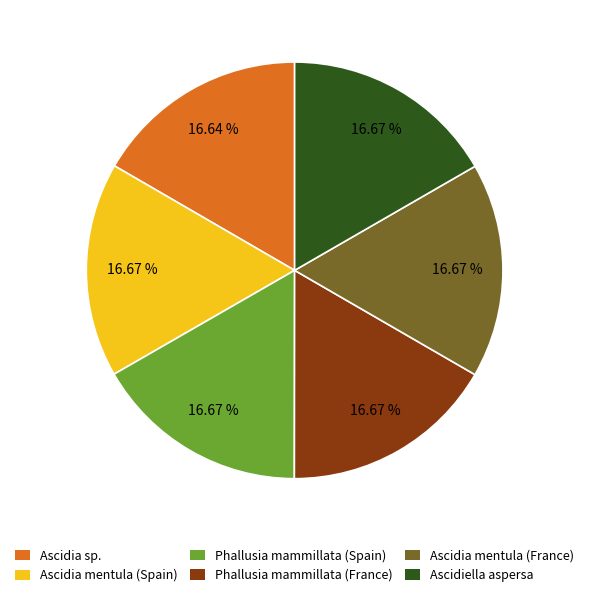

How many segments does this pie chart have?

6